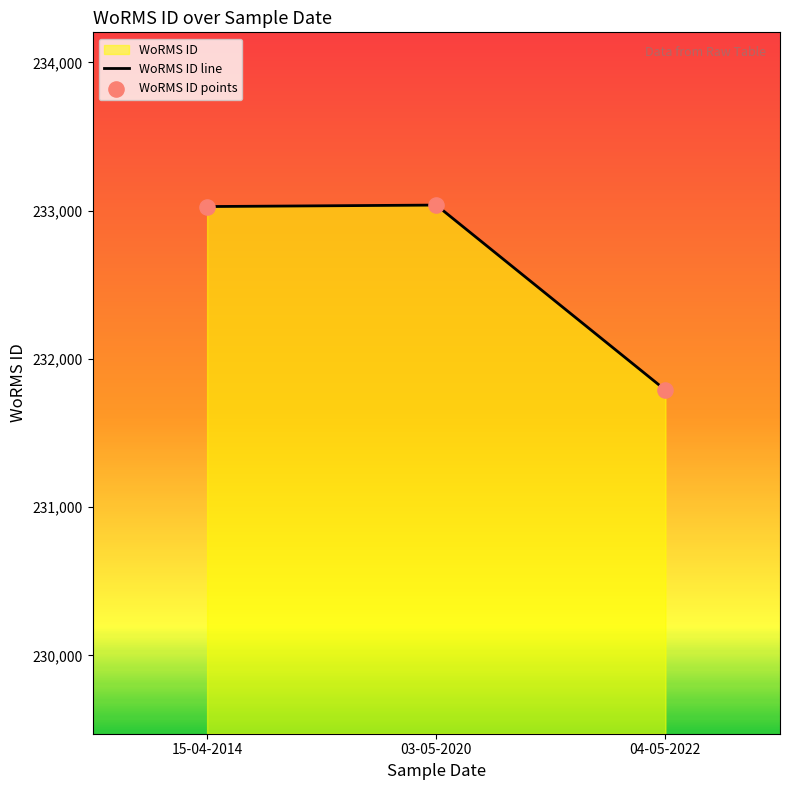

Which series reaches the maximum Y coordinate?

WoRMS ID line